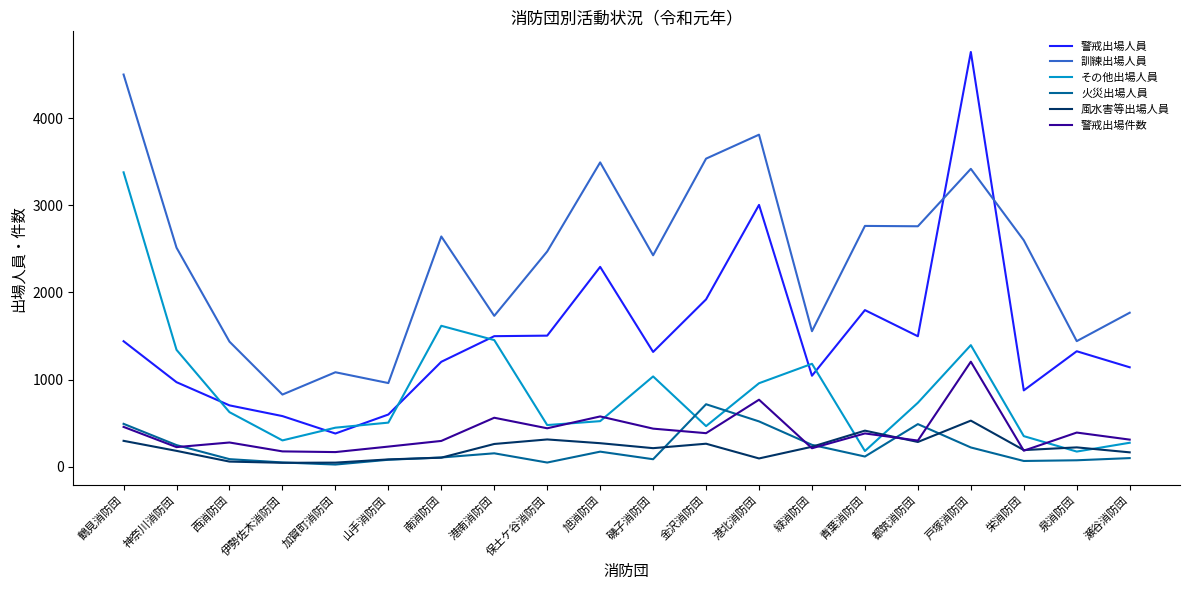

How many interior local peaks does the その他出場人員 series have?

4